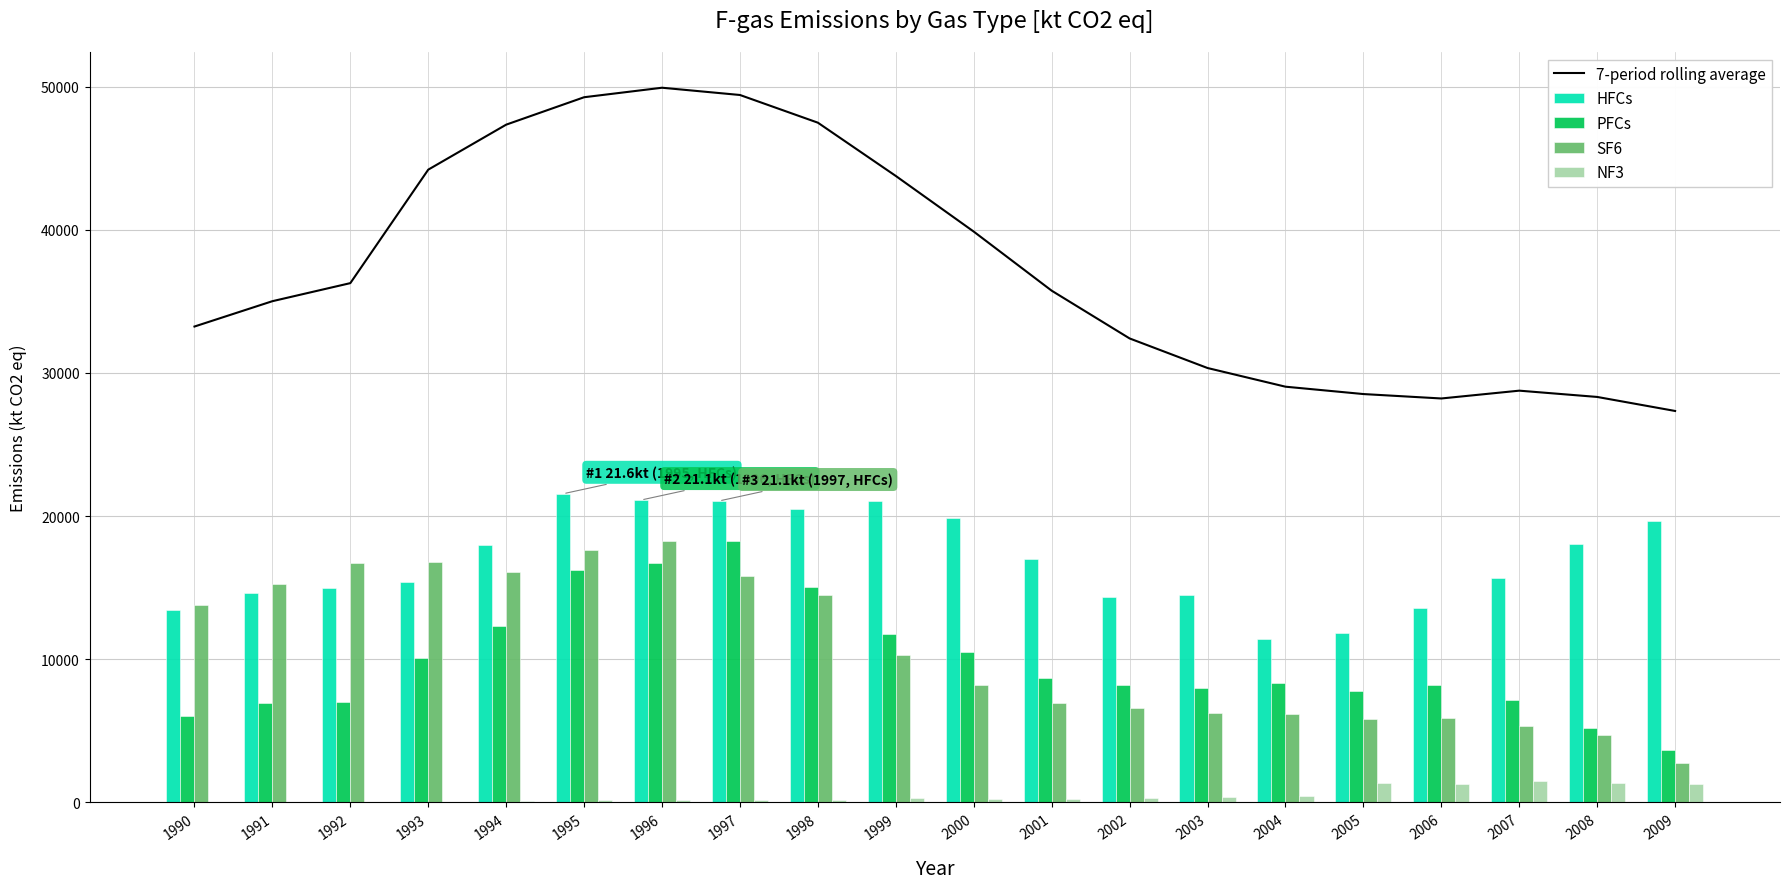

Which category has the lowest value in the NF3 series?

1990